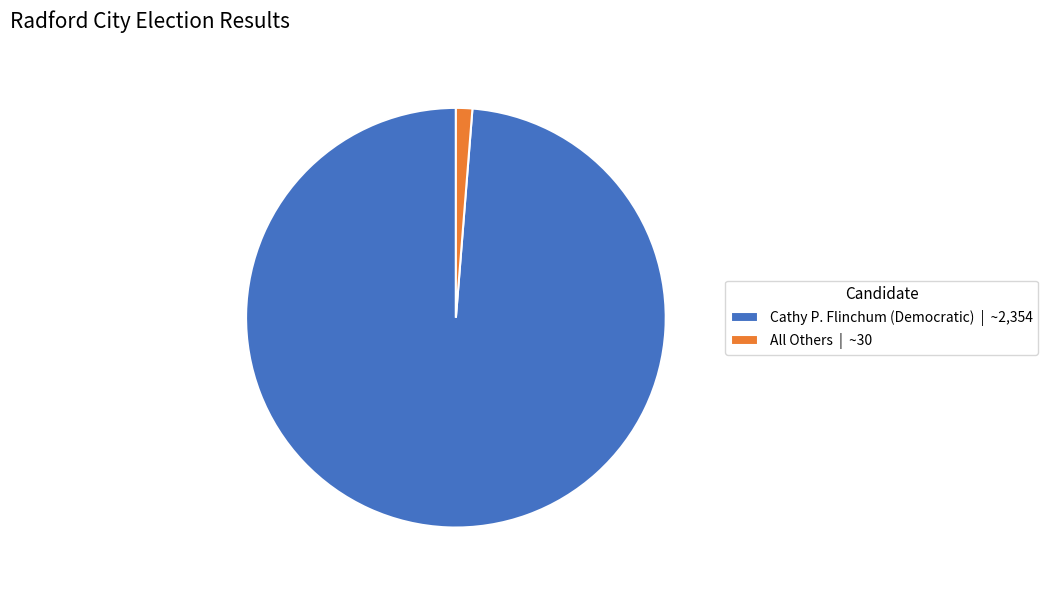

How many segments does this pie chart have?

2